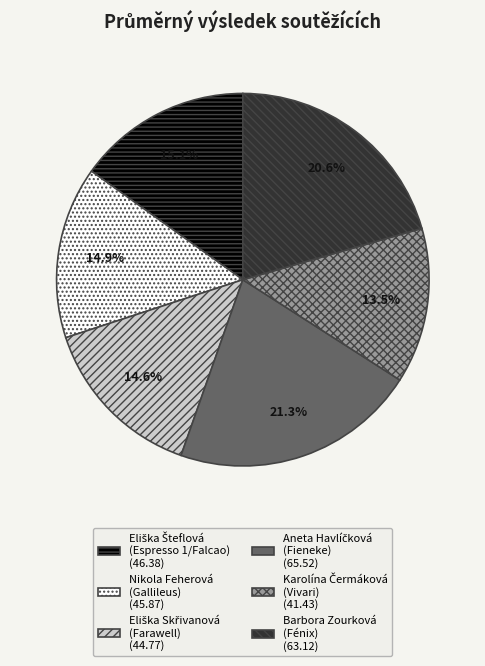

Does any single category account for the majority?

No